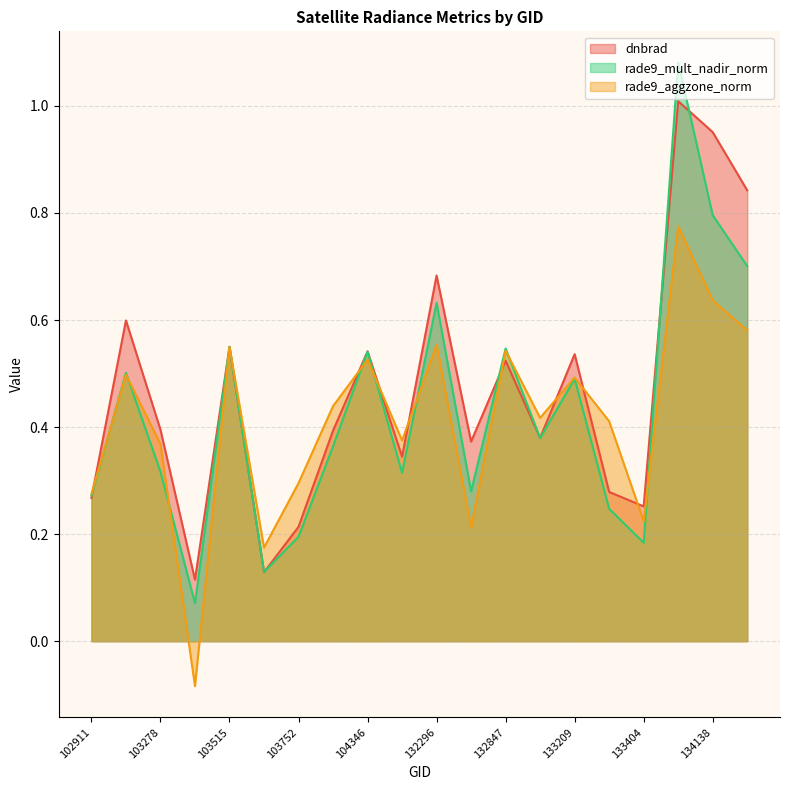

What is the sum of the rade9_mult_nadir_norm values at 103396 and 132296?

0.7